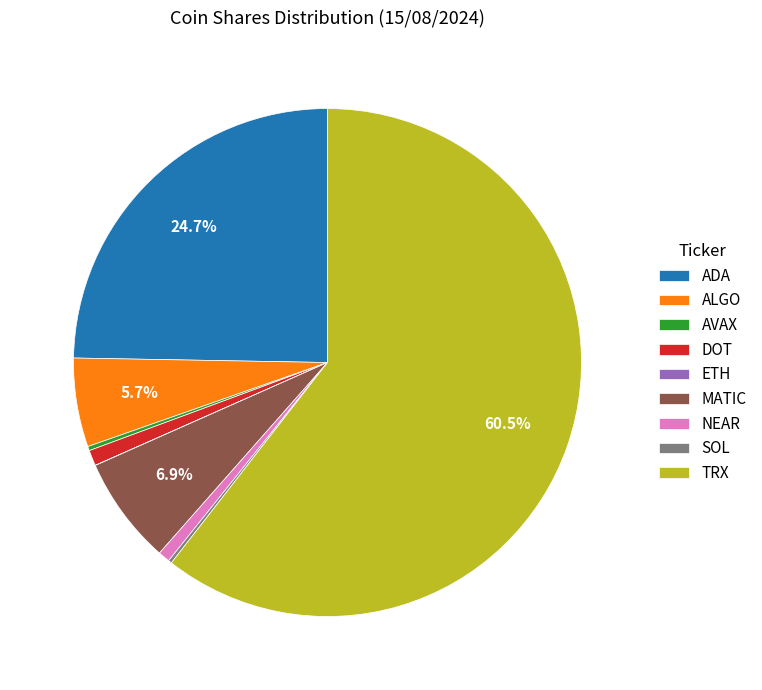

Which has a higher value, NEAR or MATIC?

MATIC